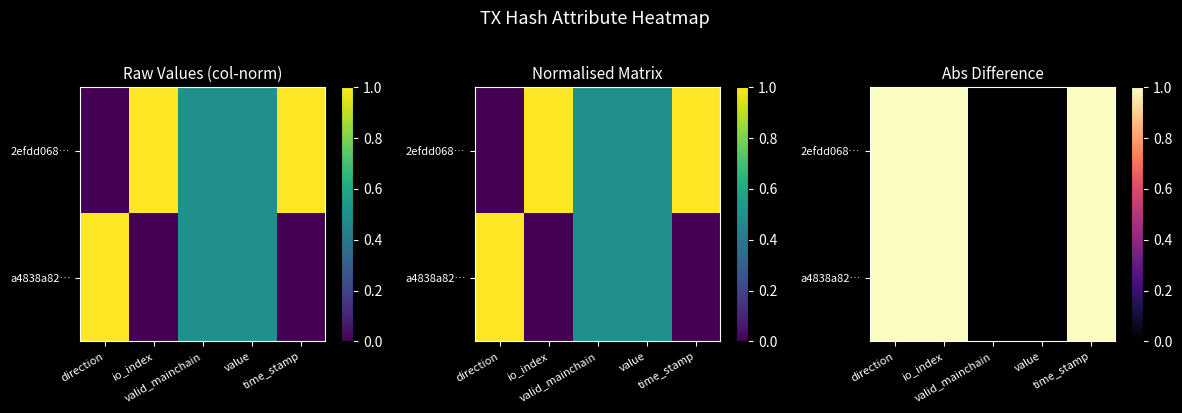

Which series changed the most between io_index and value?

2efdd068…